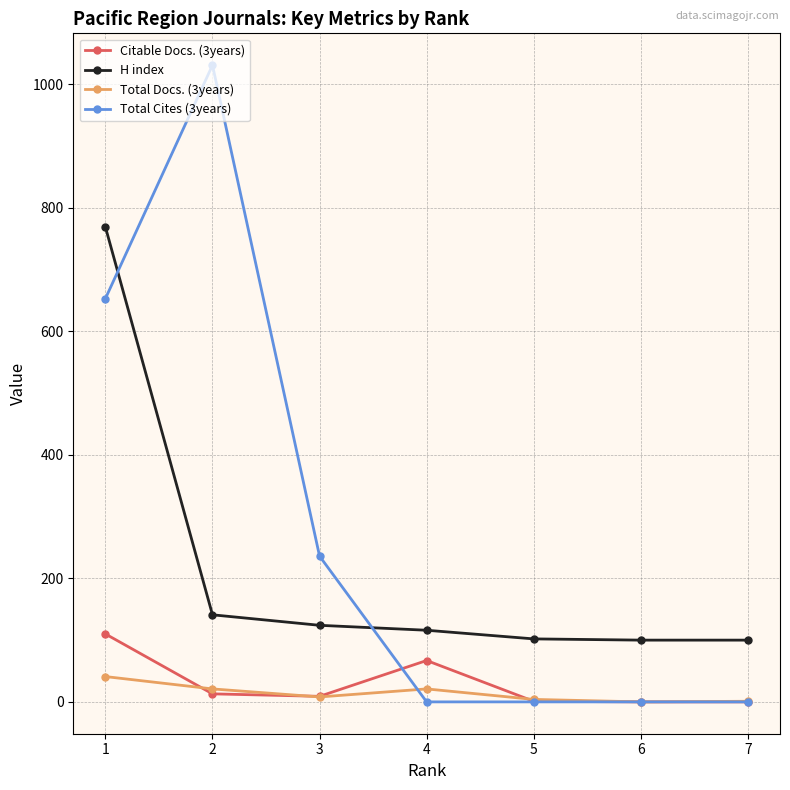

Rank the series by their maximum value, from lowest to highest.

Total Docs. (3years), Citable Docs. (3years), H index, Total Cites (3years)